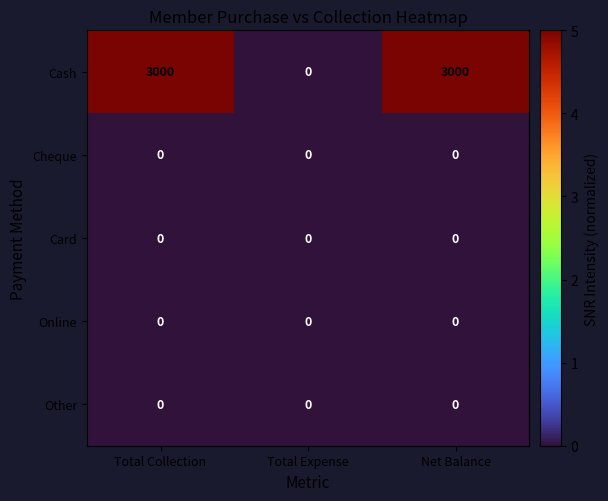

How many data points does each series have?

3